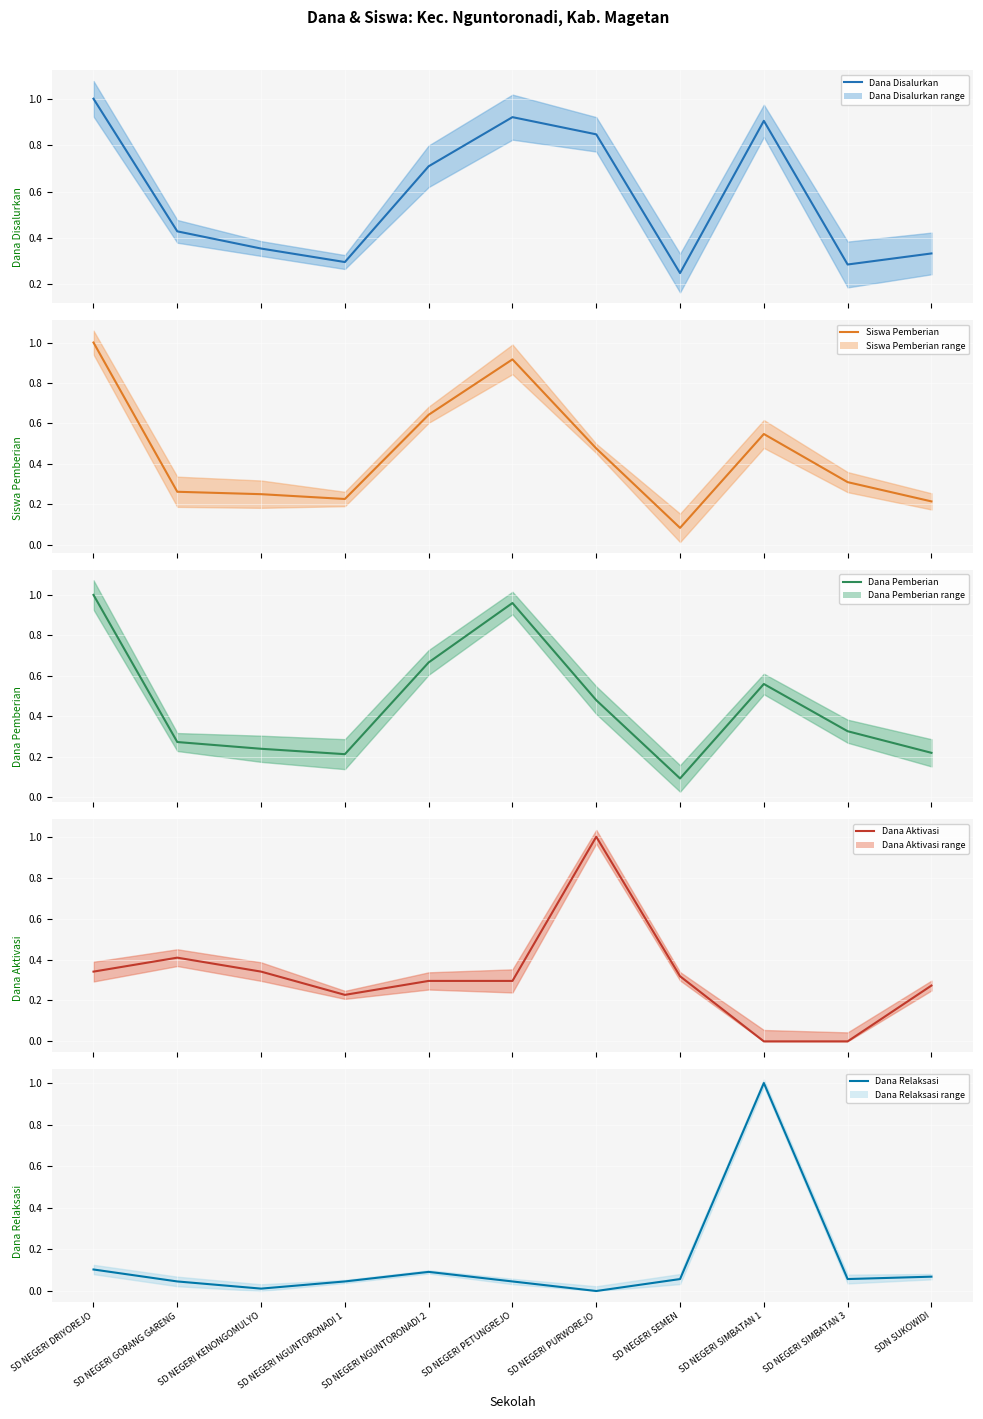

Which series has the largest total across all categories?

Dana Disalurkan